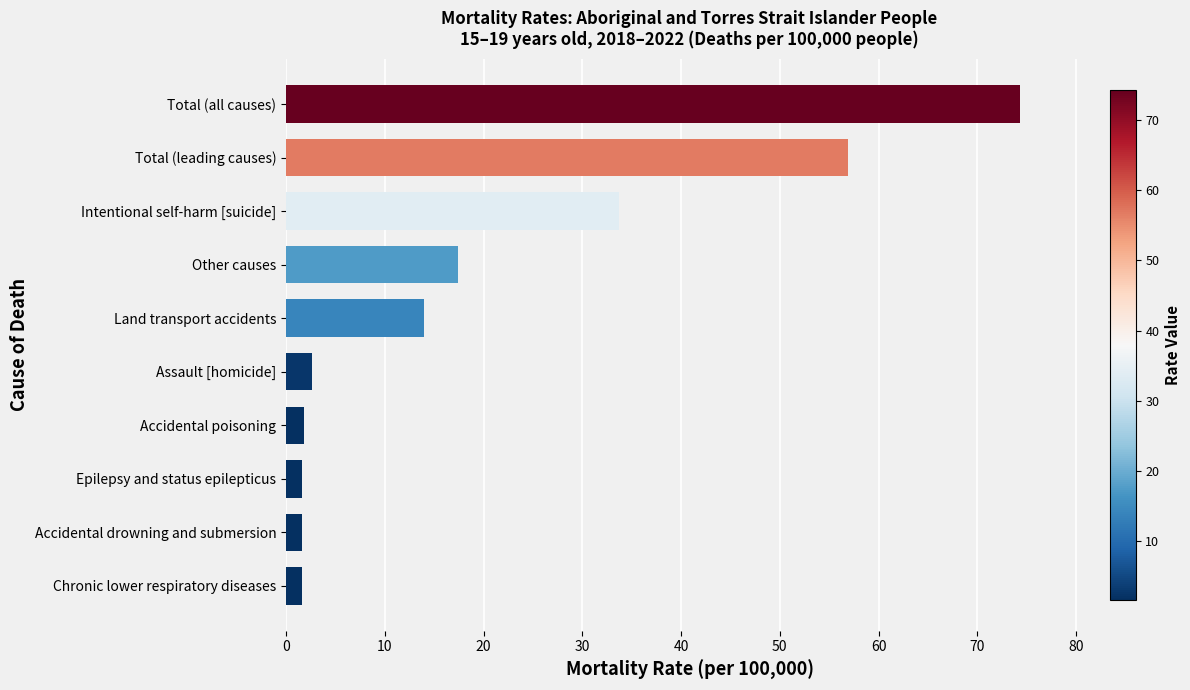

What is the average value?

20.6